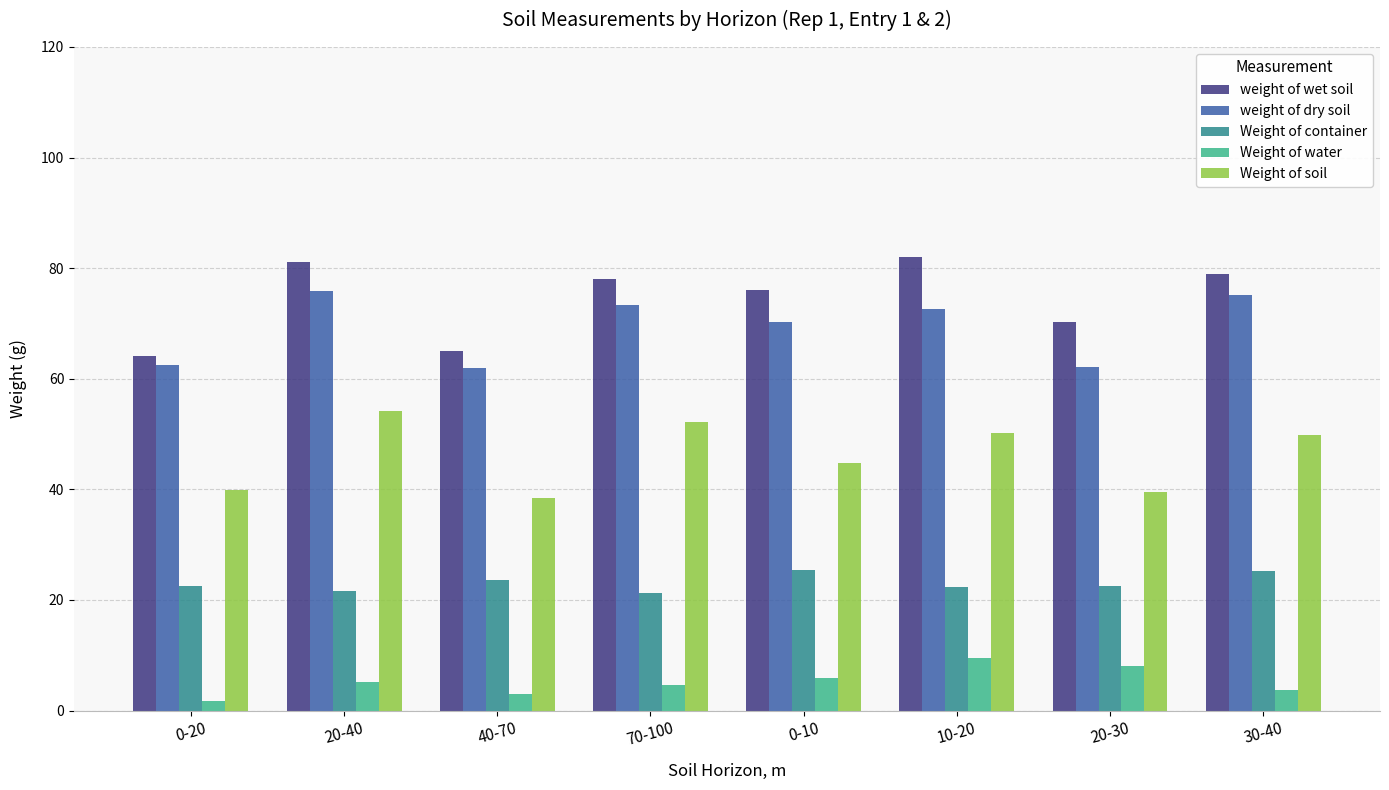

Between 40-70 and 20-30, which series saw the biggest shift?

weight of wet soil